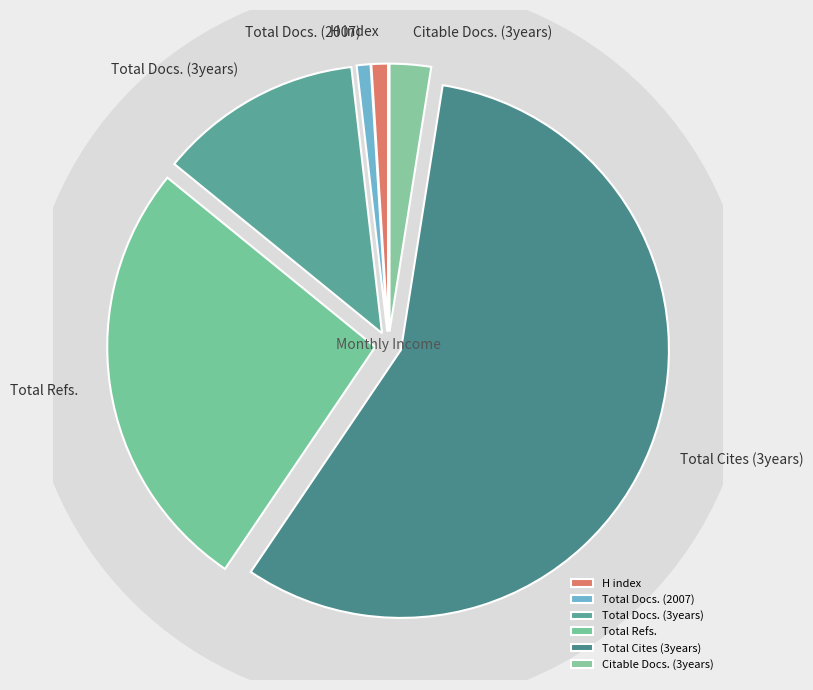

Is it true that Total Docs. (3years) is 7% of the pie?

False